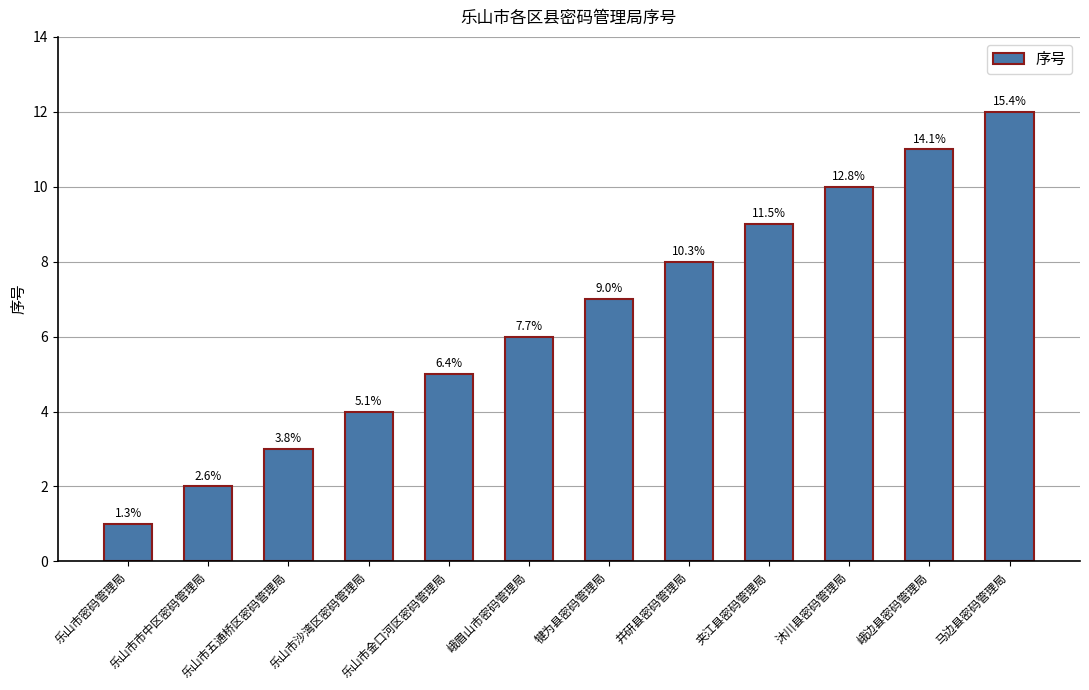

What is the smallest value displayed?

1